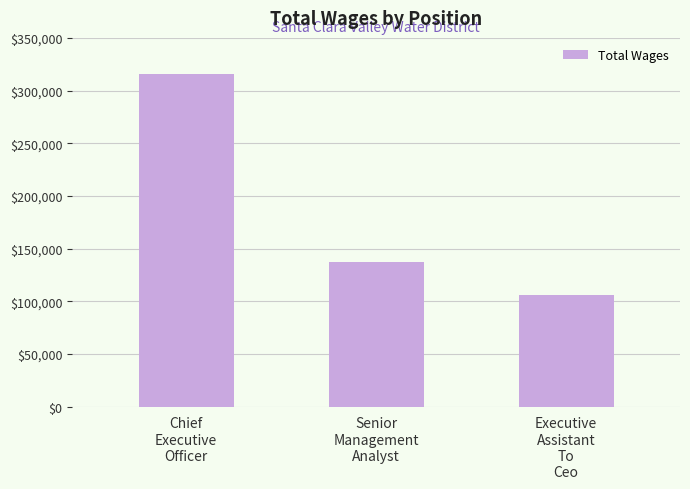

At which label is the value closest to 210806?

Senior
Management
Analyst